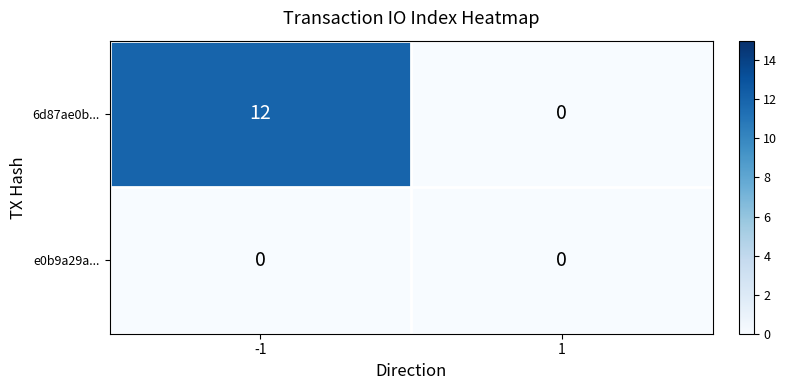

Rank the series by their average value, from lowest to highest.

e0b9a29a..., 6d87ae0b...